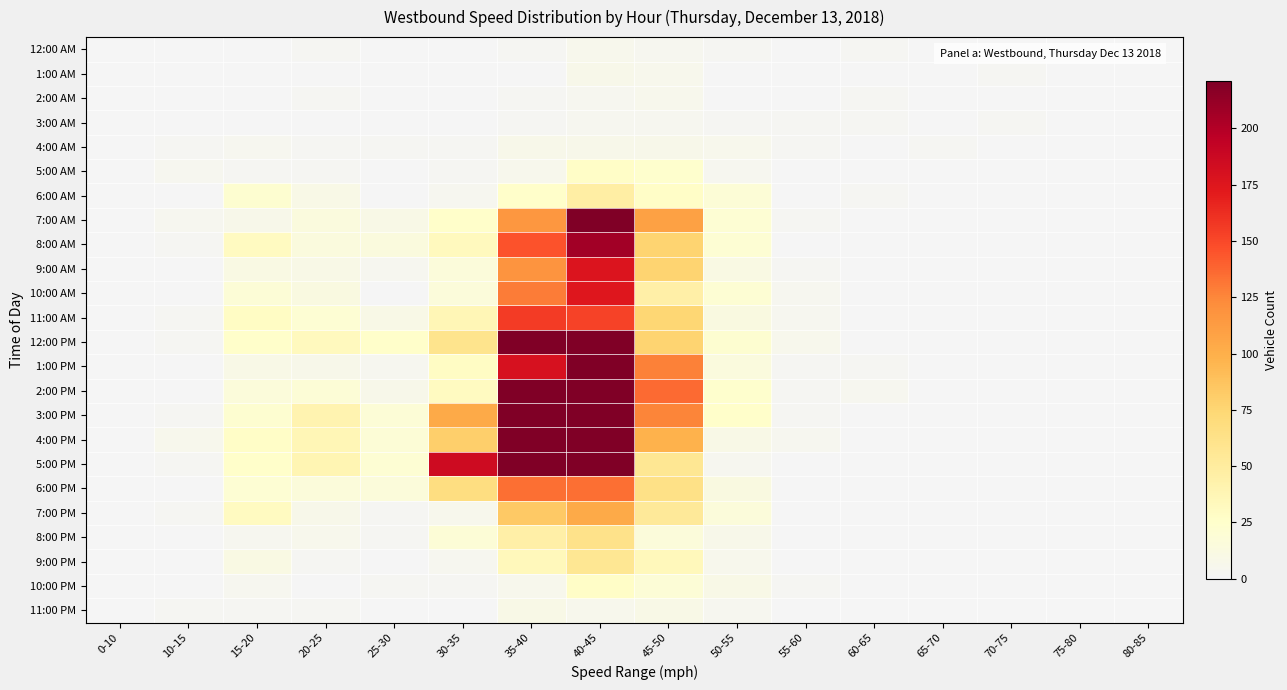

What is the maximum value shown in the chart?

221